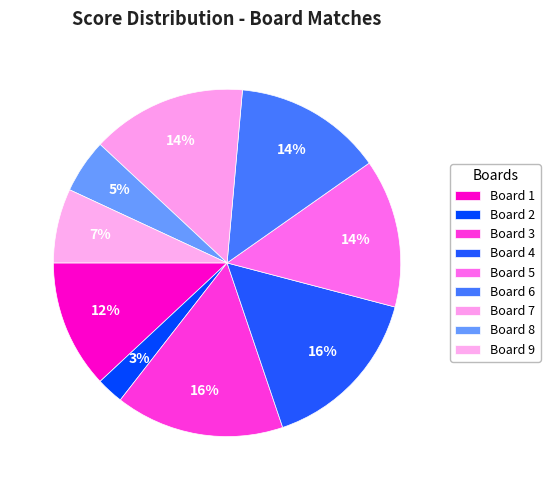

Which slice is the largest?

Board 3